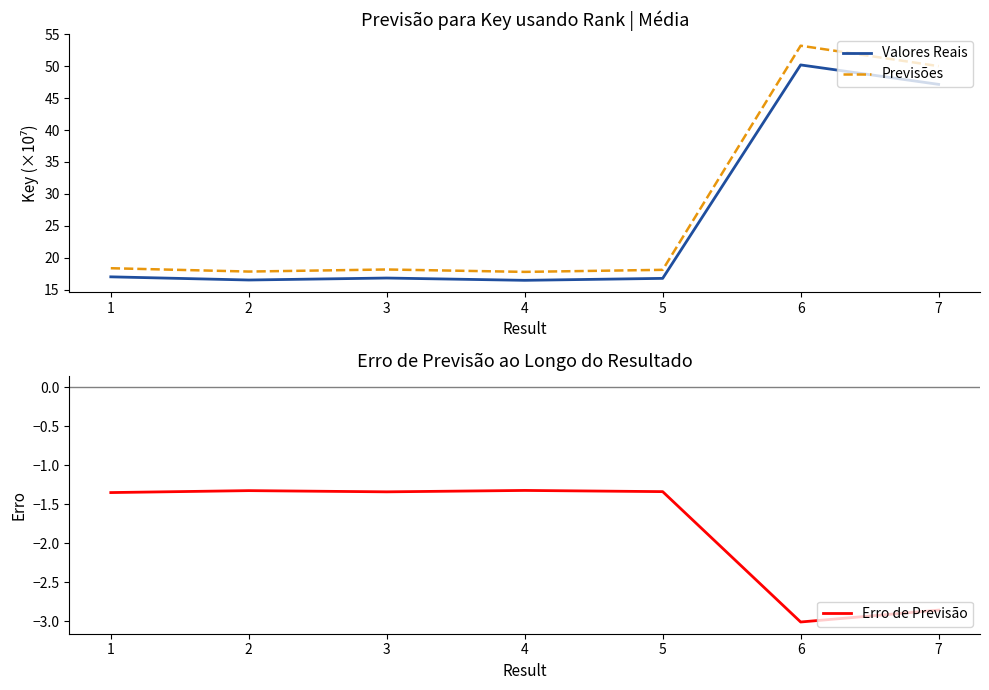

Reading right to left, what are all the values shown in this chart?

Valores Reais: 47.2	50.2	16.7	16.4	16.8	16.5	17.0
Previsões: 50.0	53.2	18.1	17.8	18.1	17.8	18.3
Erro de Previsão: -2.9	-3.0	-1.3	-1.3	-1.3	-1.3	-1.3